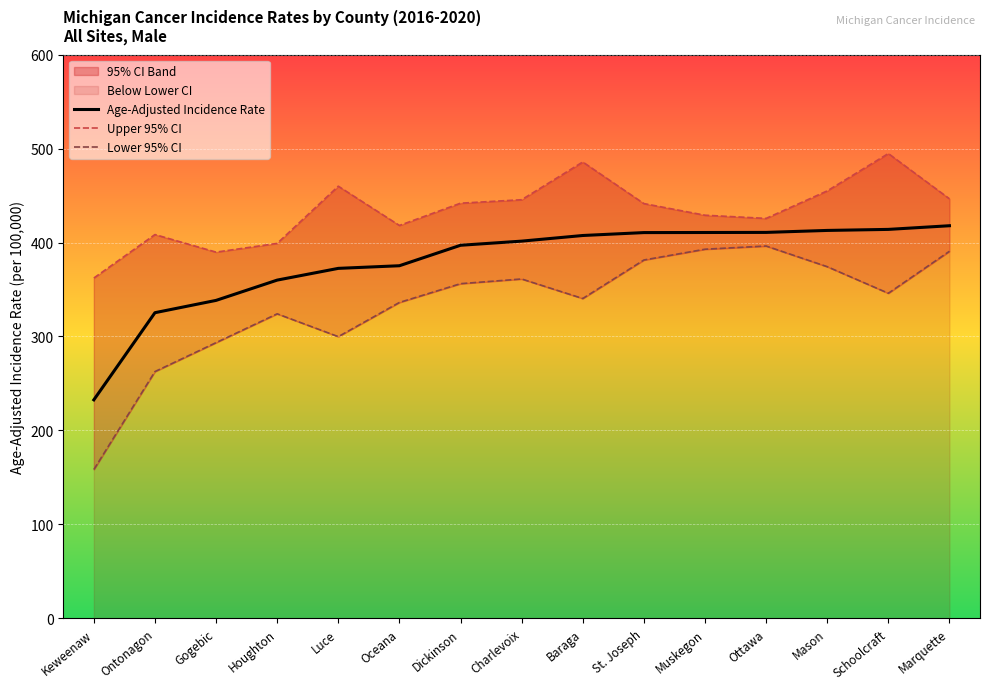

What is the value of the Lower 95% CI point at the 5th from the left?

299.8